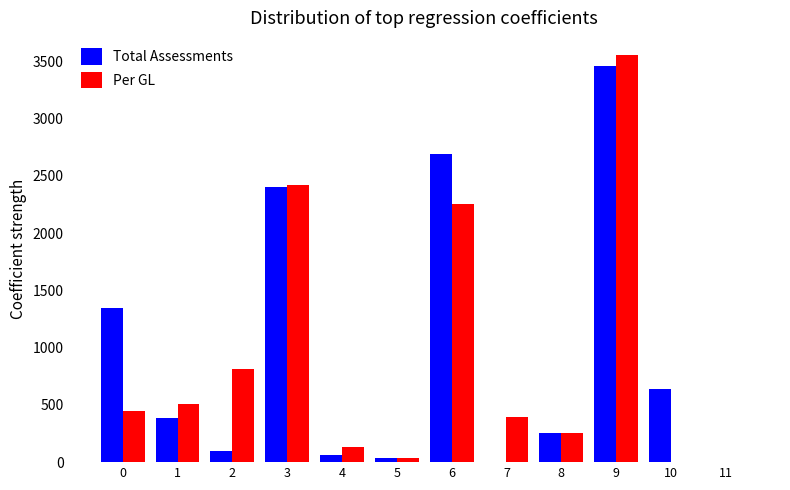

At which label does Total Assessments reach its peak?

9